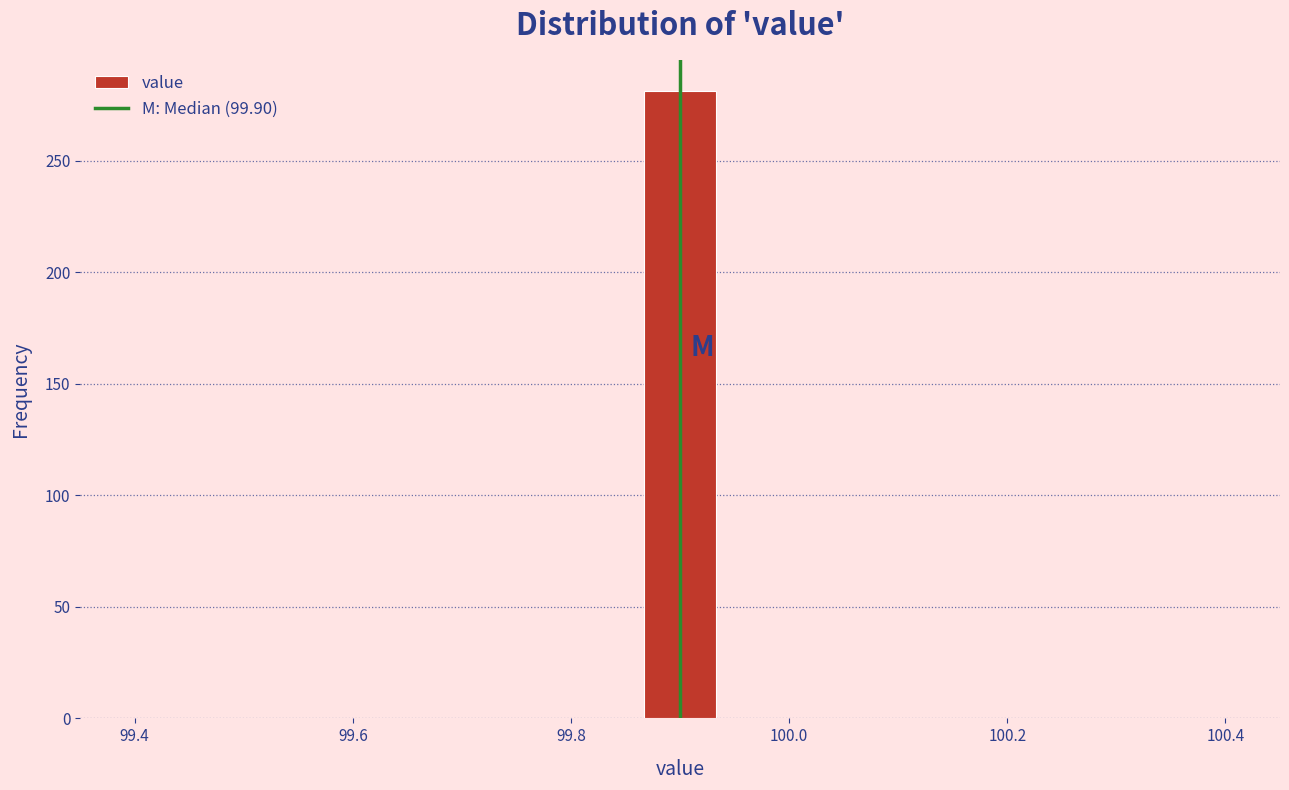

Around what value on the x-axis is the tallest bar? Give the approximate position of its centre, as read against the axis.

99.90